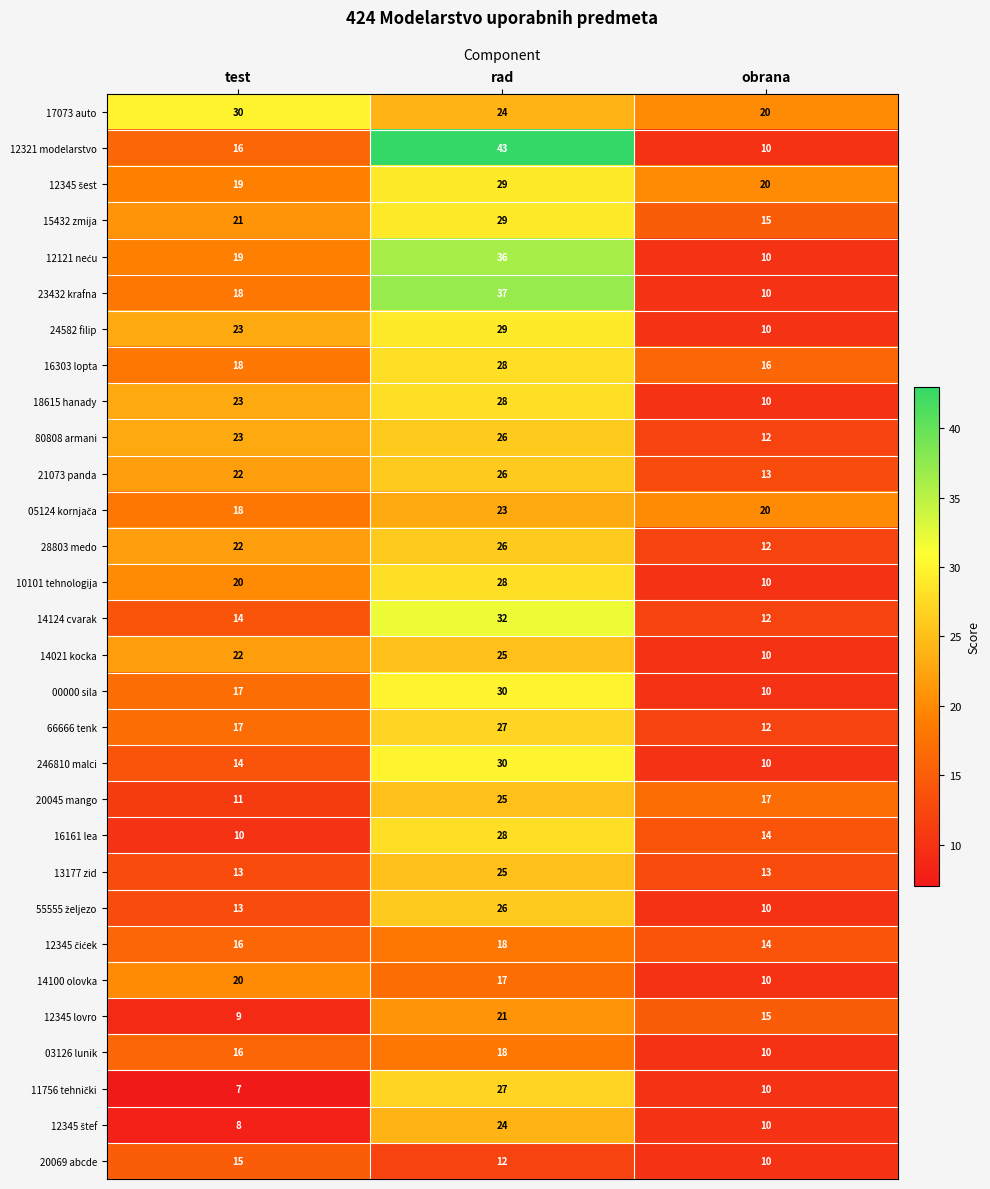

The value of 00000 sila at rad is 30. True or false?

True